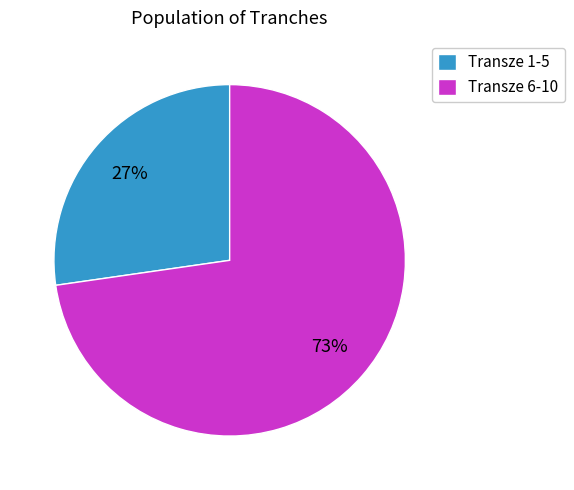

What is the ratio of the value at Transze 6-10 to the value at Transze 1-5?

2.7